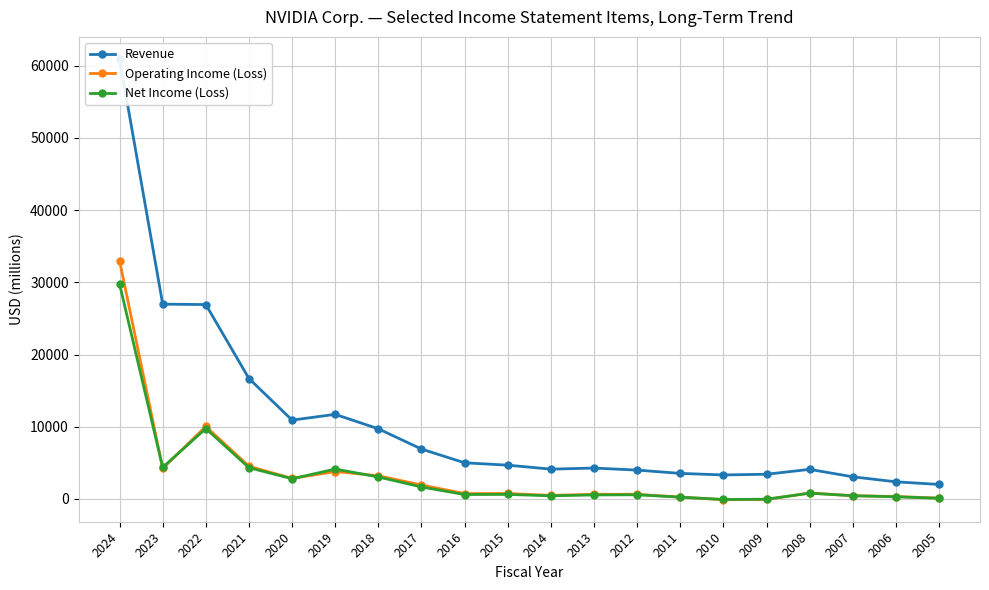

What is the total value across all series at 2017?

10510